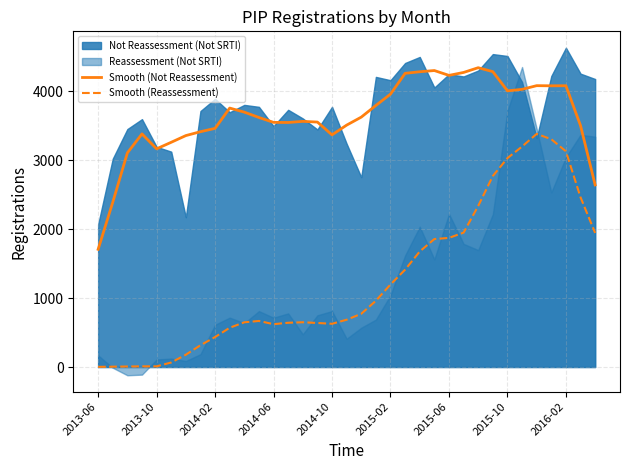

What is the difference between the maximum and minimum values in the Smooth (Not Reassessment) series?

2634.6